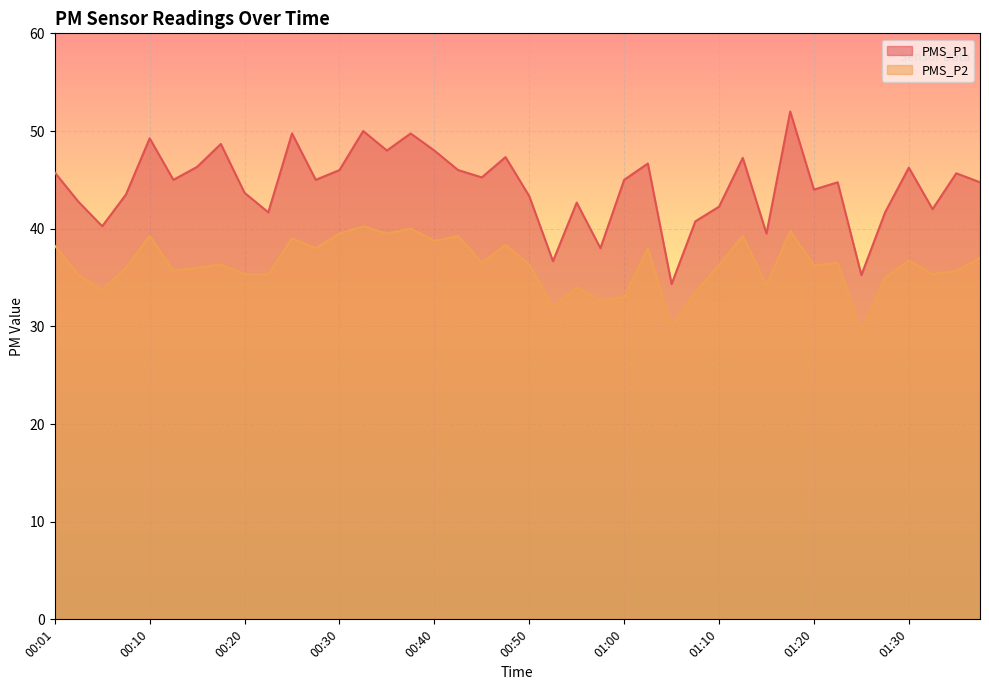

Reading left to right, what are all the values shown in this chart?

PMS_P1: 00:01=45.8	00:03=42.8	00:05=40.2	00:08=43.5	00:10=49.2	00:13=45.0	00:15=46.3	00:18=48.7	00:20=43.7	00:23=41.7	00:25=49.8	00:28=45.0	00:30=46.0	00:33=50.0	00:35=48.0	00:38=49.8	00:40=48.0	00:42=46.0	00:45=45.2	00:47=47.3	00:50=43.3	00:52=36.7	00:55=42.7	00:57=38.0	01:00=45.0	01:02=46.7	01:05=34.3	01:07=40.8	01:10=42.2	01:12=47.2	01:15=39.5	01:17=52.0	01:20=44.0	01:22=44.8	01:25=35.2	01:27=41.7	01:30=46.2	01:32=42.0	01:35=45.7	01:37=44.8
PMS_P2: 00:01=38.2	00:03=35.2	00:05=33.8	00:08=36.0	00:10=39.2	00:13=35.7	00:15=36.0	00:18=36.3	00:20=35.3	00:23=35.3	00:25=39.0	00:28=38.0	00:30=39.5	00:33=40.2	00:35=39.5	00:38=40.0	00:40=38.8	00:42=39.2	00:45=36.5	00:47=38.3	00:50=36.3	00:52=32.0	00:55=34.0	00:57=32.7	01:00=33.0	01:02=38.0	01:05=30.0	01:07=33.5	01:10=36.2	01:12=39.2	01:15=34.2	01:17=39.8	01:20=36.2	01:22=36.5	01:25=29.5	01:27=35.0	01:30=36.8	01:32=35.3	01:35=35.7	01:37=37.0